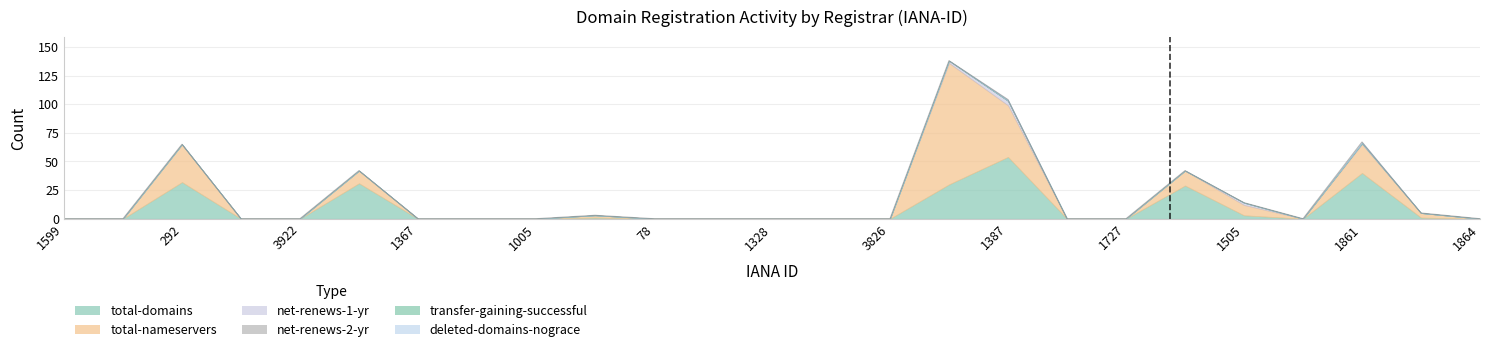

What is the maximum value shown in the chart?

106